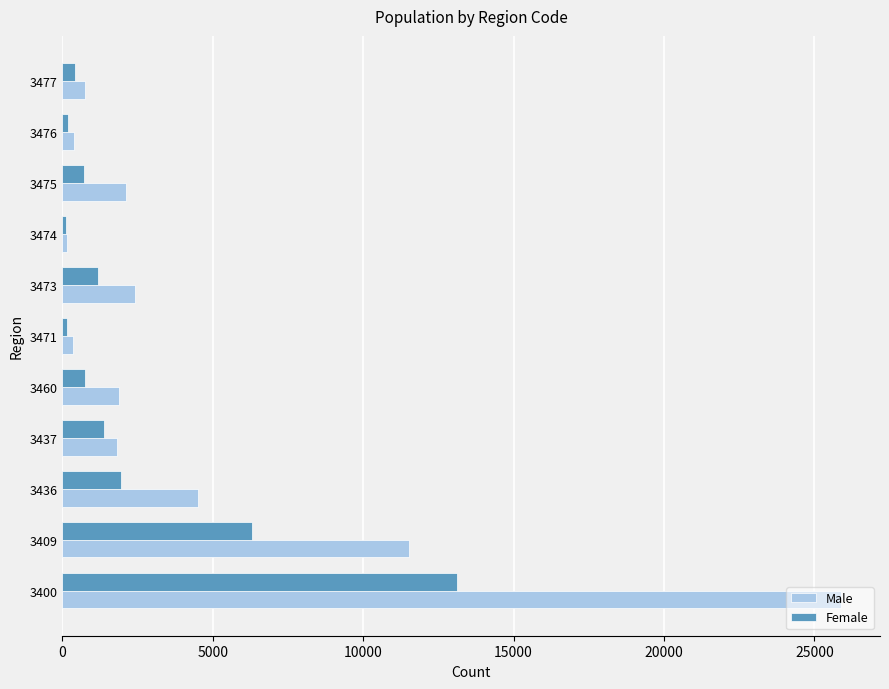

Which series has the widest spread of values?

Male